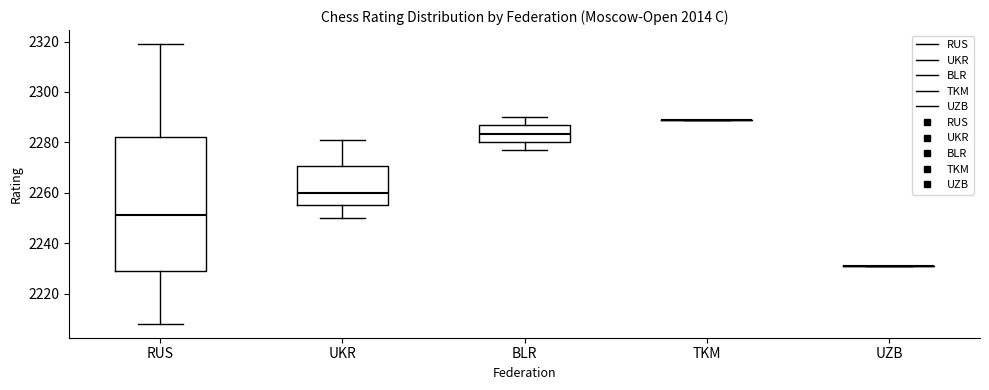

Reading left to right, transcribe this box plot: for each box, give where its median line is, the range the box spans, and where its two whiskers end, as read against the y-axis. The values are not printed on the chart, so give them approximately, as read against the axis.

RUS: median 2252, box 2230 to 2282, whiskers 2208 to 2320
UKR: median 2260, box 2256 to 2270, whiskers 2250 to 2282
BLR: median 2284, box 2280 to 2286, whiskers 2278 to 2290
TKM: box collapsed to a line at 2290, whiskers 2290 to 2290
UZB: box collapsed to a line at 2232, whiskers 2232 to 2232